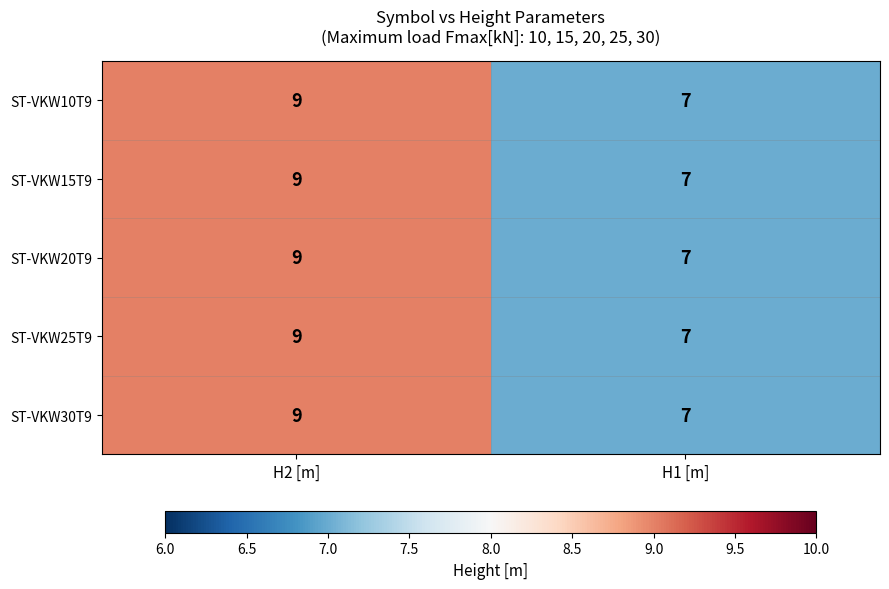

How many values in the ST-VKW10T9 series are below 9?

1